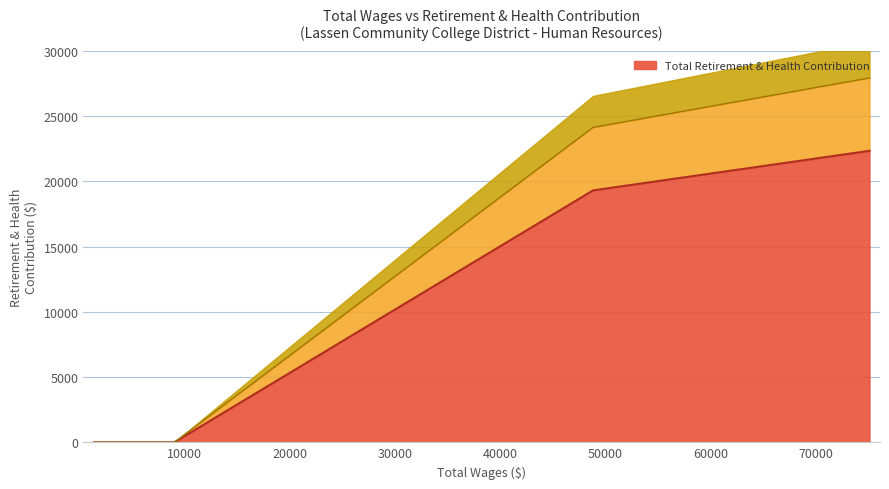

Count the number of values greater than 0.

2